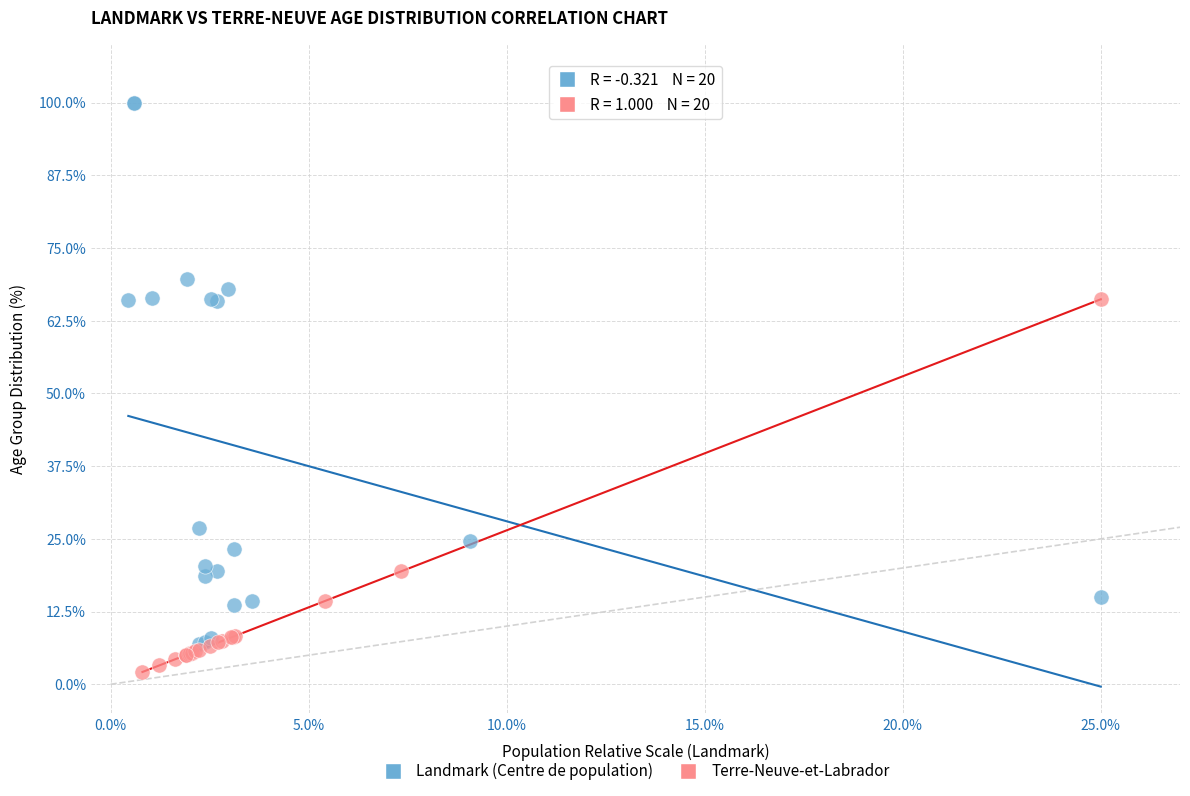

Which series has the largest Y range (max minus min)?

Landmark (Centre de population)